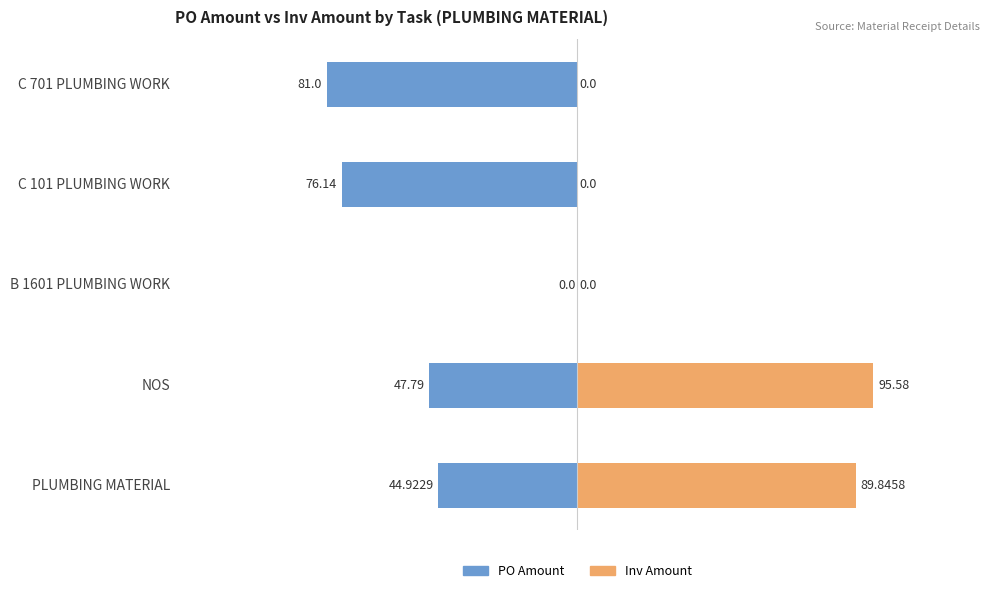

How many groups of bars are there?

5